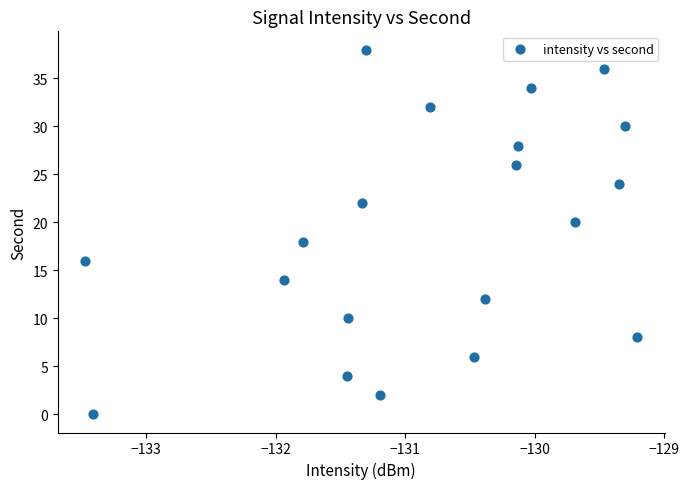

What is the range of Y values (max minus min)?

38